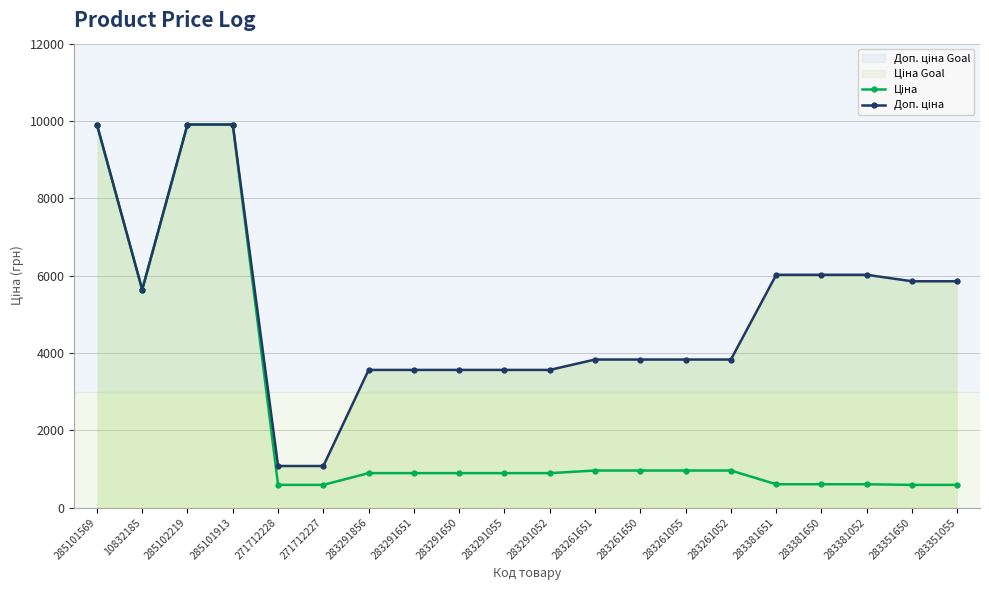

At how many categories does at least one series exceed 7709?

3